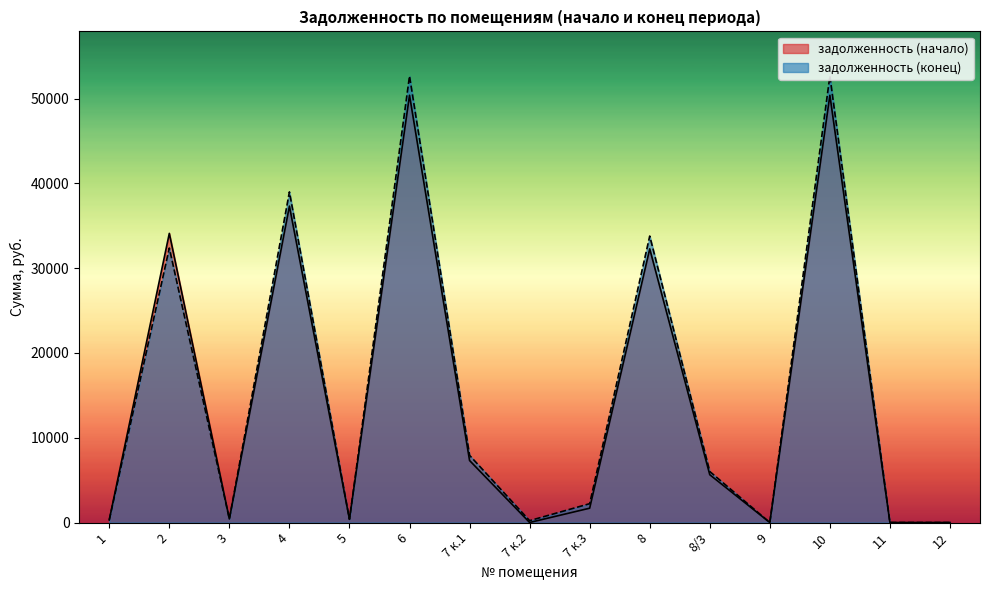

Where does the задолженность (начало) series first go above 1691?

2